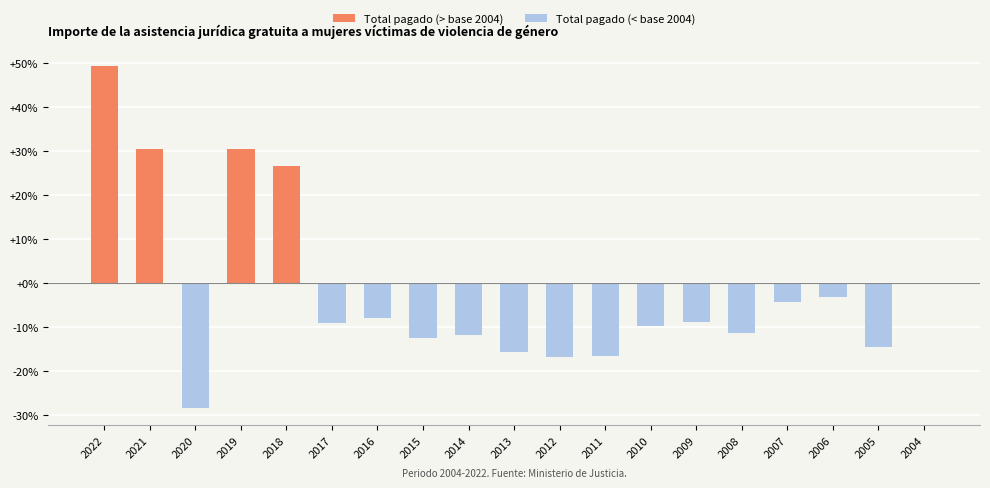

What is the sum of all values?

-34.7